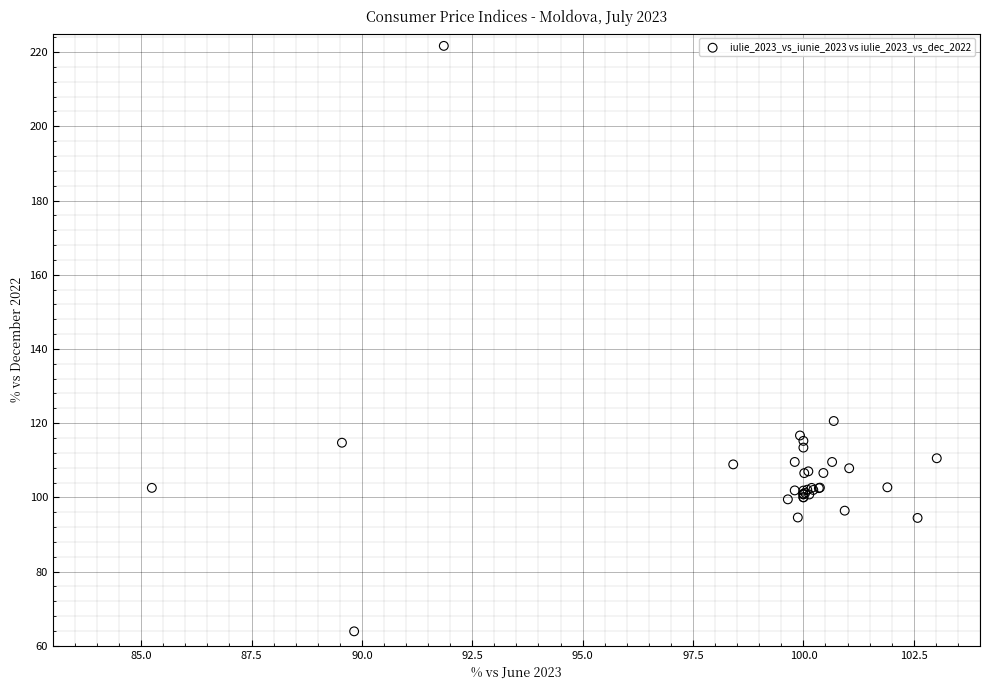

What Y value in the scatter plot is closest to 142?

120.6